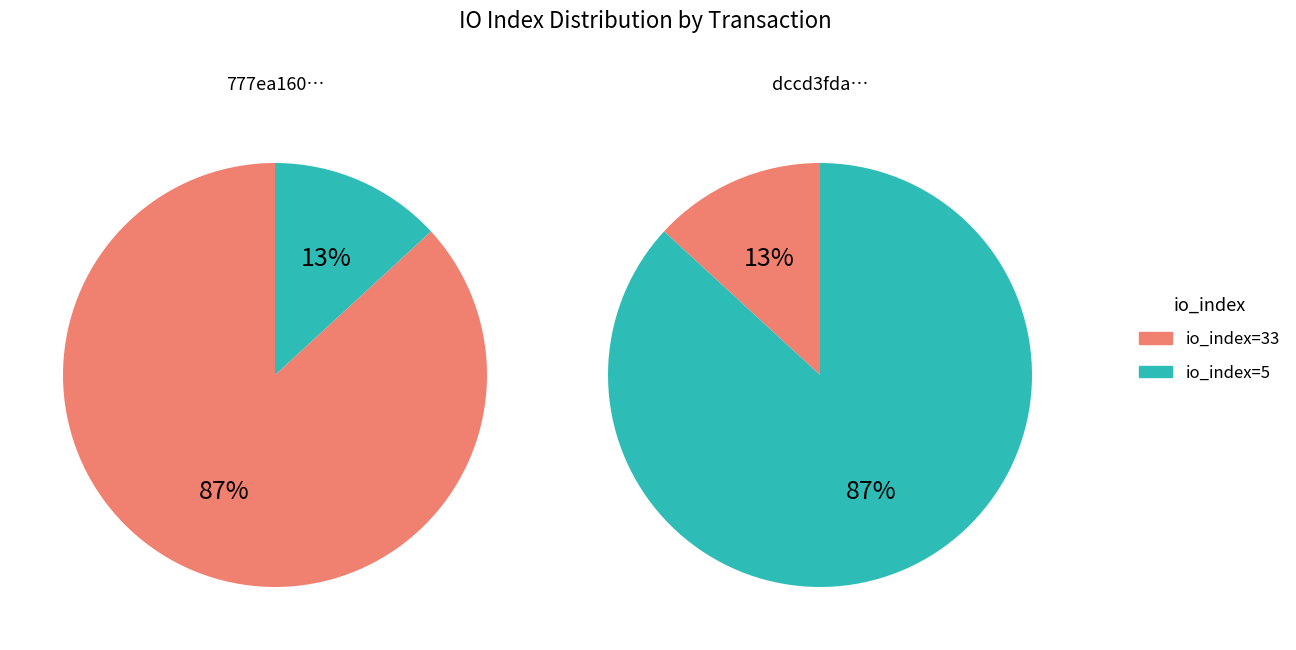

What percentage is the io_index=33 slice, to the nearest percent?

87%